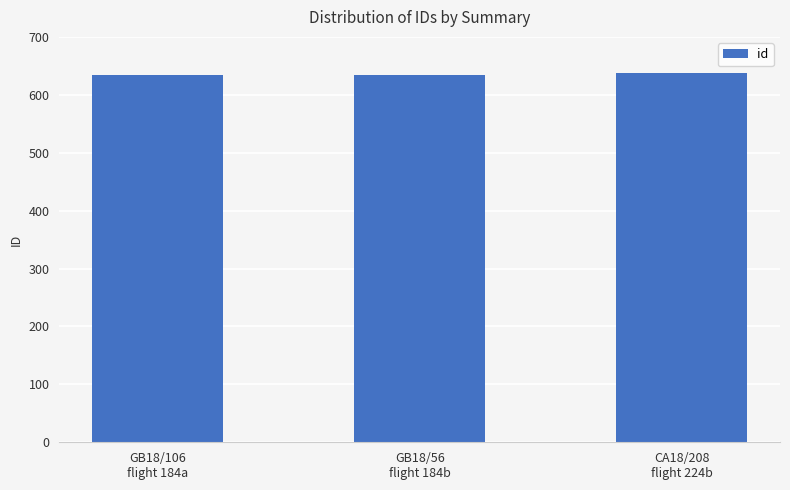

What is the maximum value shown in the chart?

638